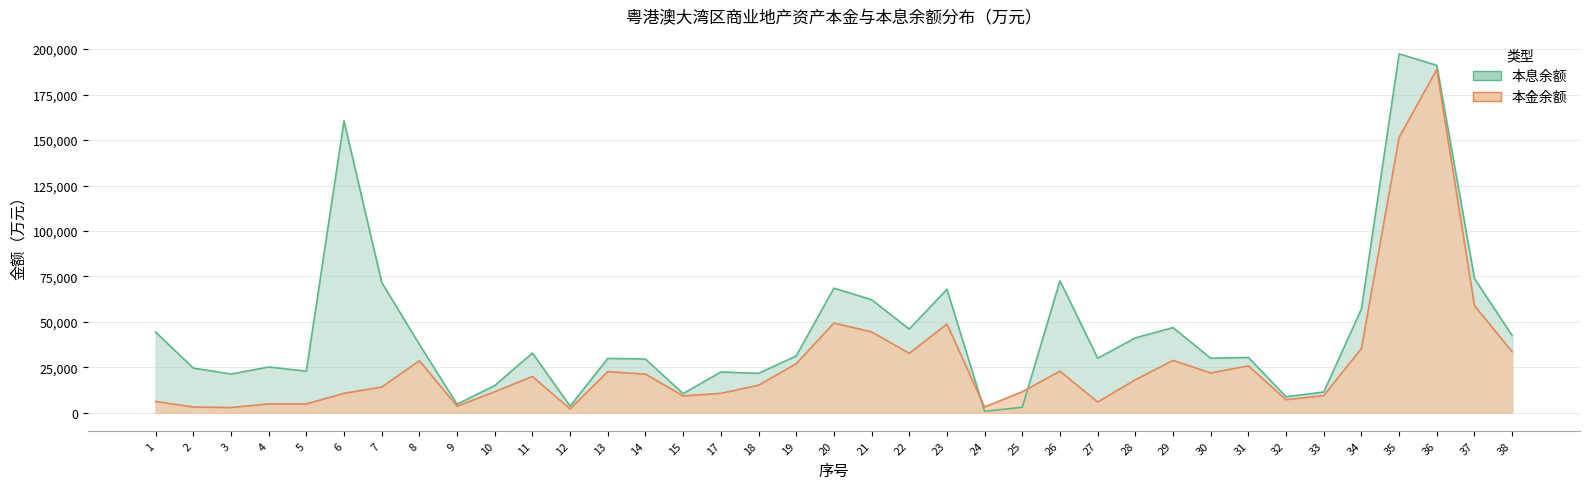

List the series in order of their overall mean, highest first.

本息余额, 本金余额